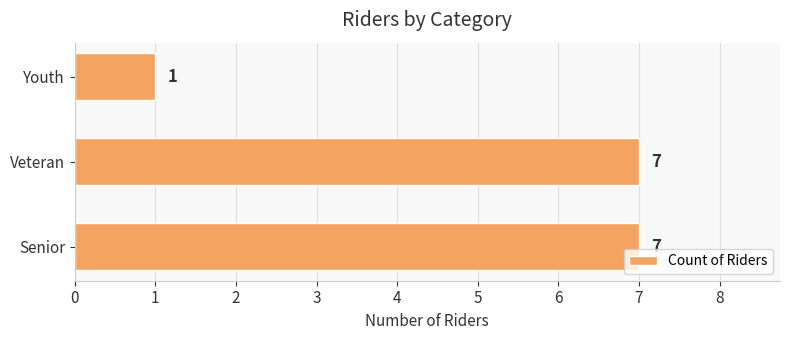

What is the smallest value displayed?

1